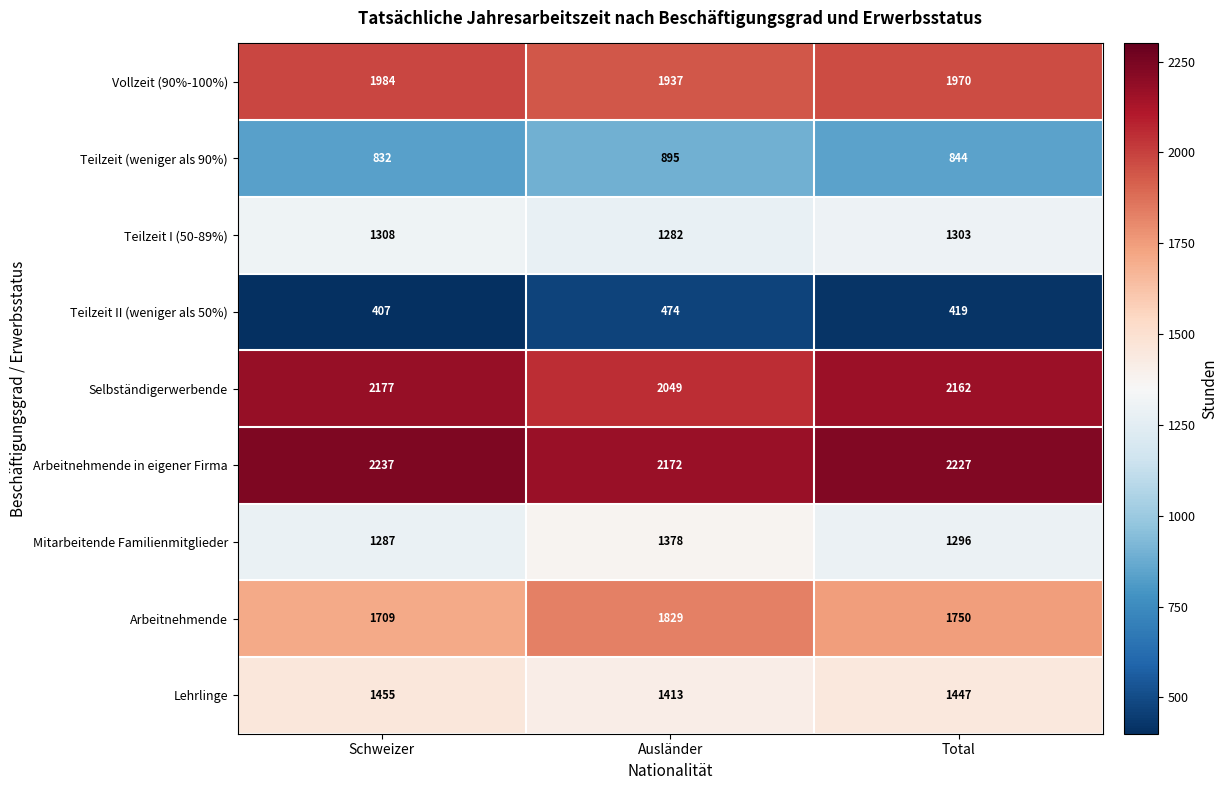

The value of Selbständigerwerbende at Schweizer is 2177. True or false?

True